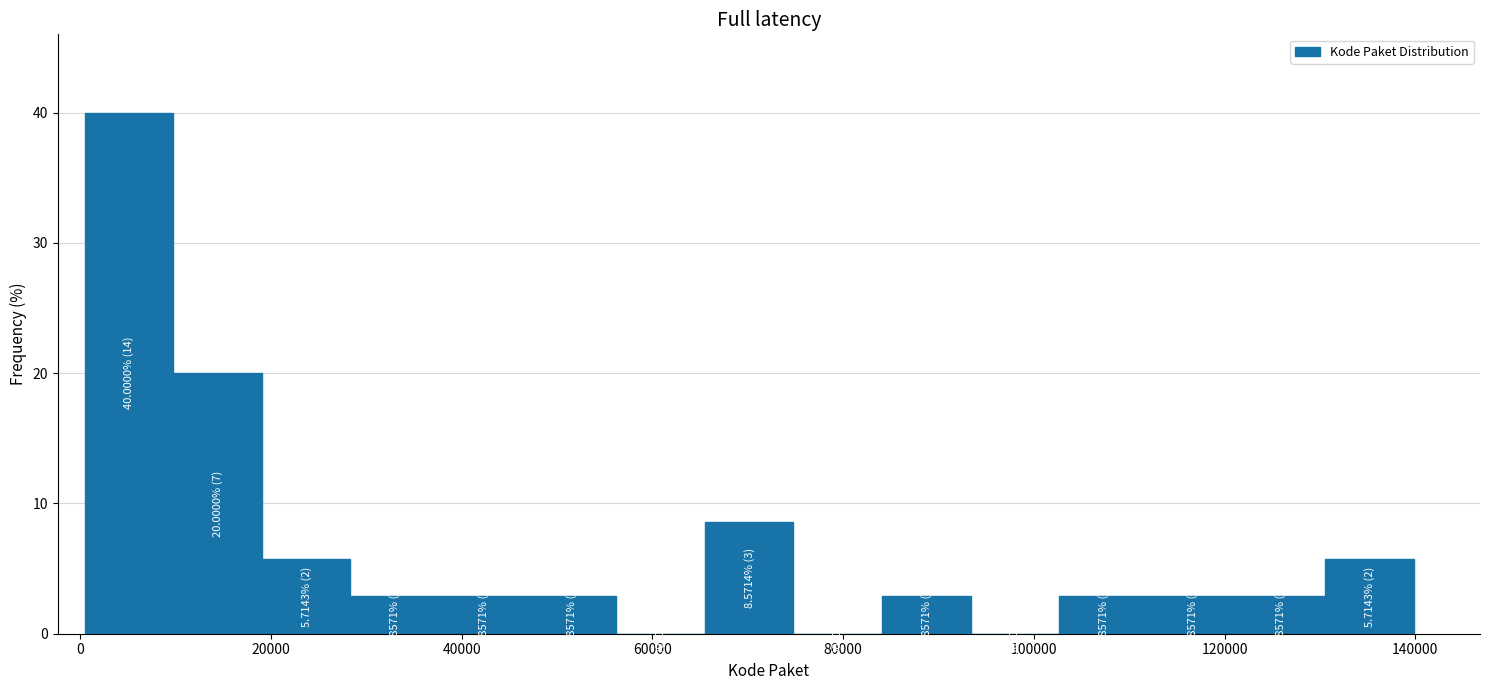

Over which range of the x-axis is the bar tallest?

0 to 10000